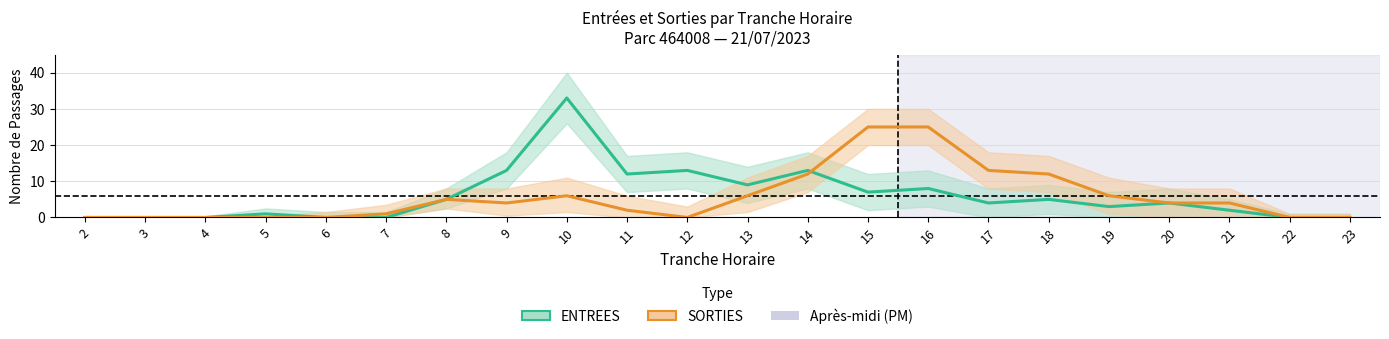

What is the sum of the ENTREES values at 19 and 2?

3